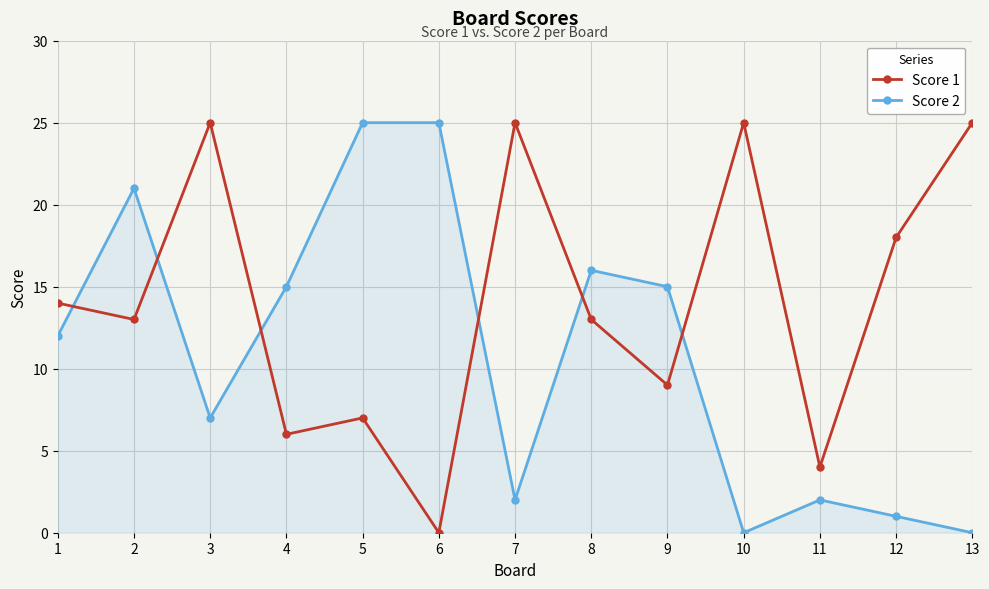

What is the difference between the maximum and minimum values in the Score 2 series?

25